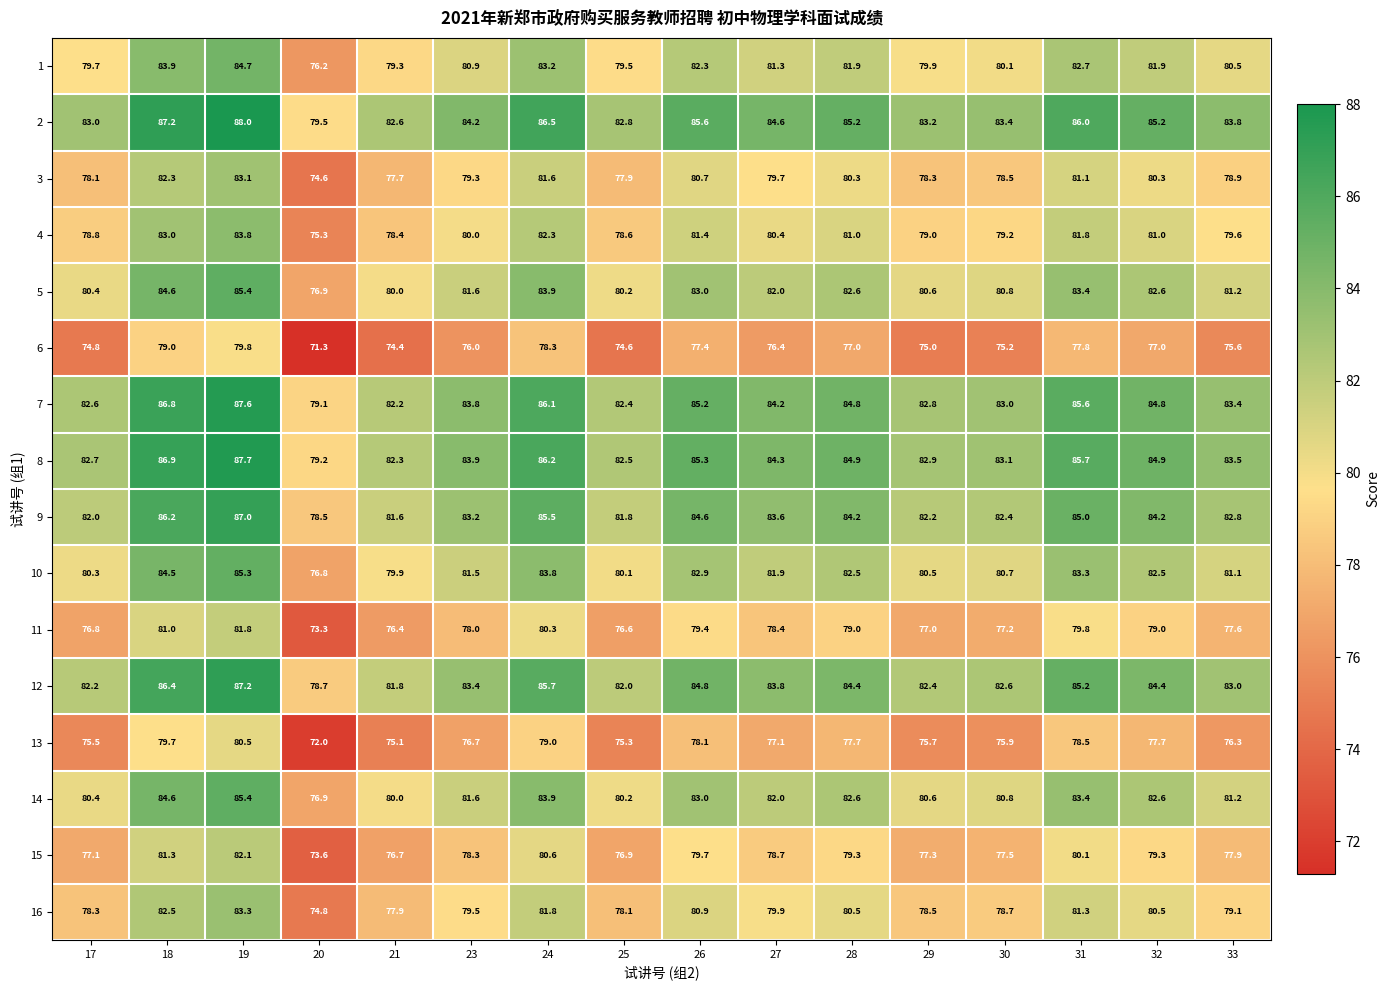

What is the spread (max minus min) of values at 30?

8.2